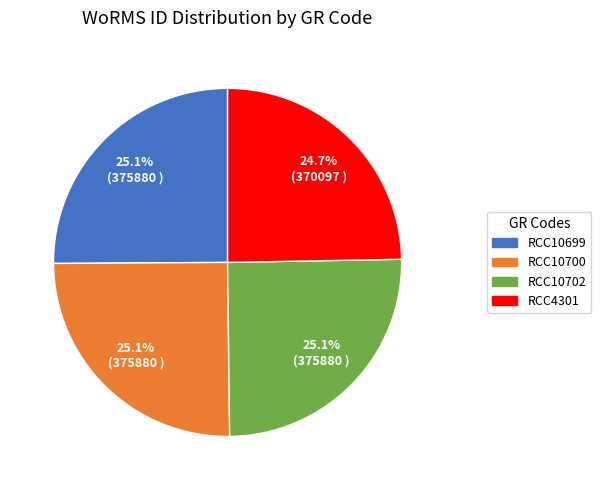

Approximately how many times larger is the value at RCC10700 compared to RCC4301?

1.0